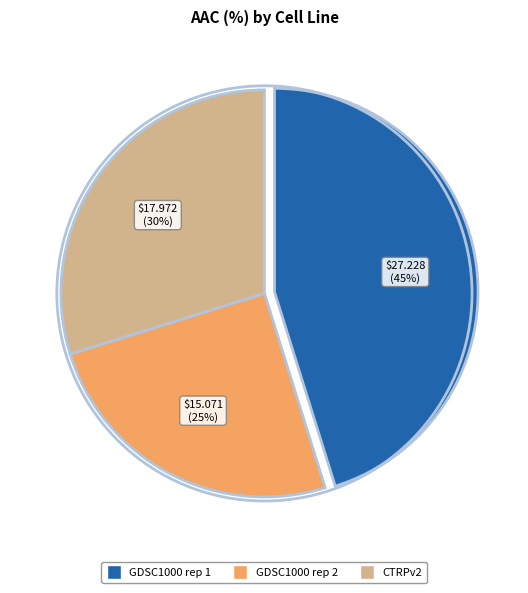

True or false: GDSC1000 rep 2 accounts for 25% of the total.

True